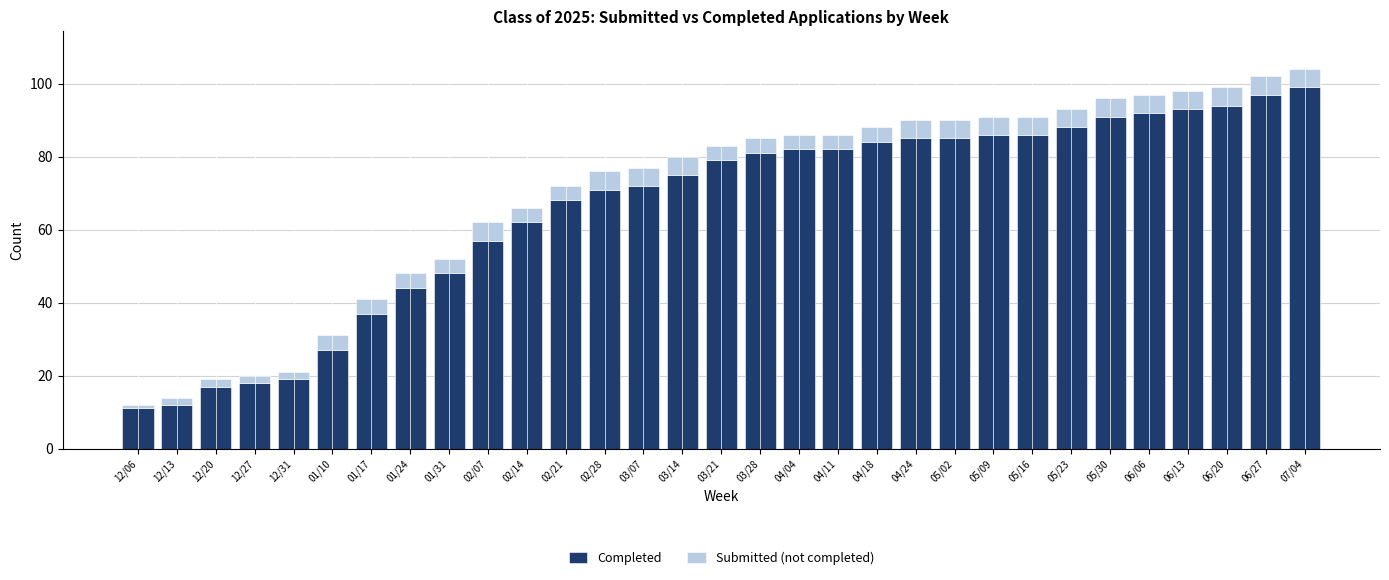

What is the difference between the maximum and minimum values in the Completed series?

88